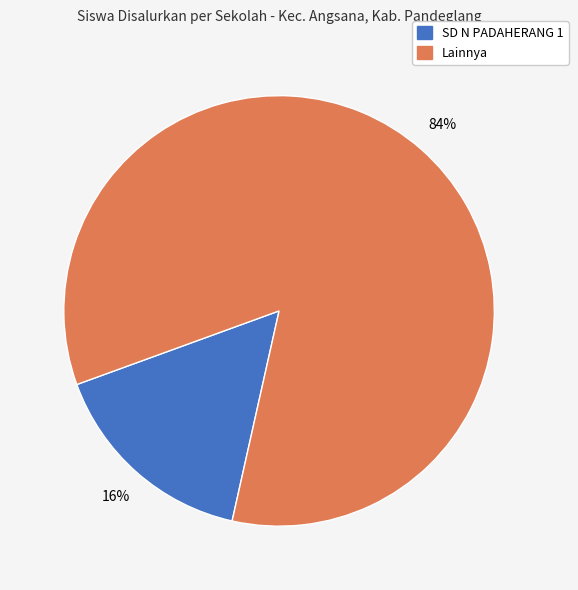

Is there any slice that represents more than half of the pie?

Yes